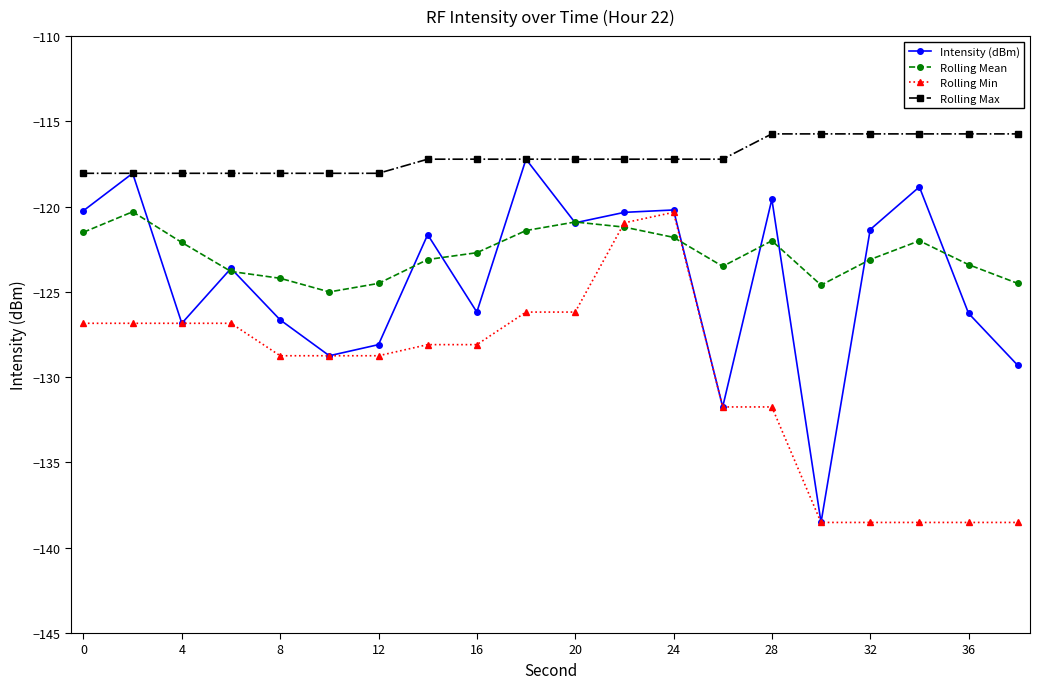

True or false: Rolling Min has more than 0 points higher than both neighbors.

True